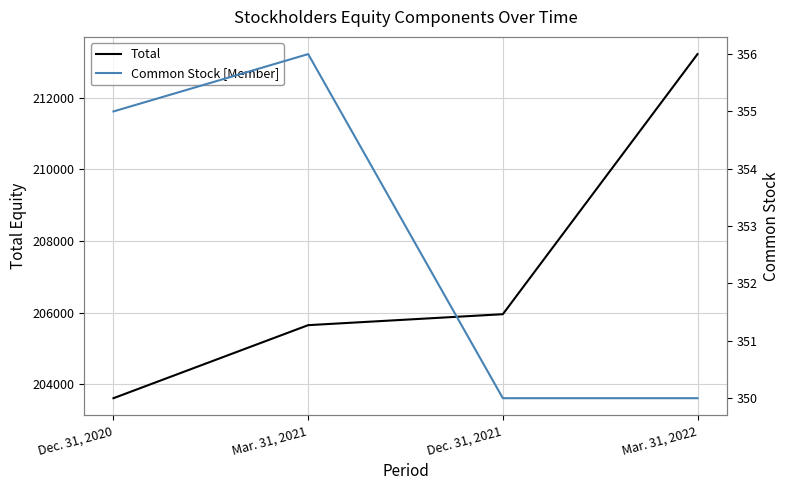

What is the difference between the Total values at Dec. 31, 2021 and Mar. 31, 2021?

306